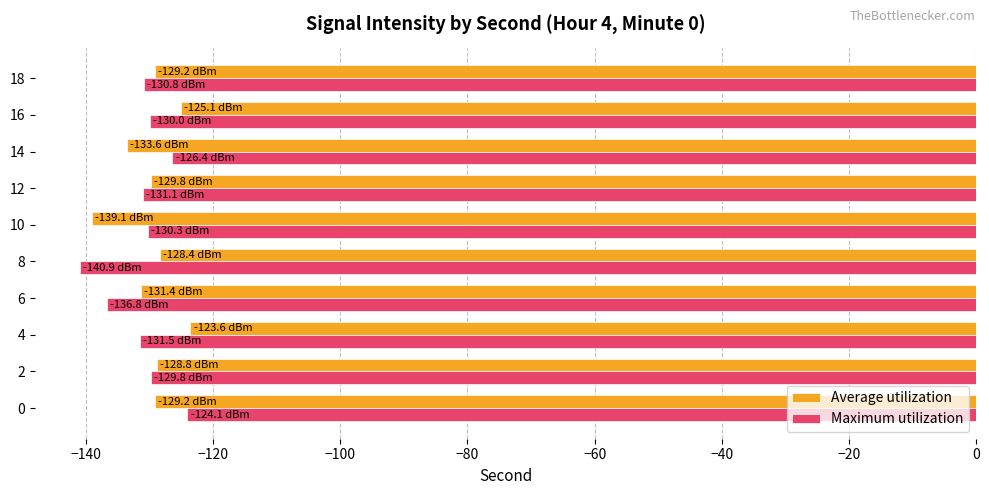

What are all the series names shown in the legend?

Average utilization, Maximum utilization